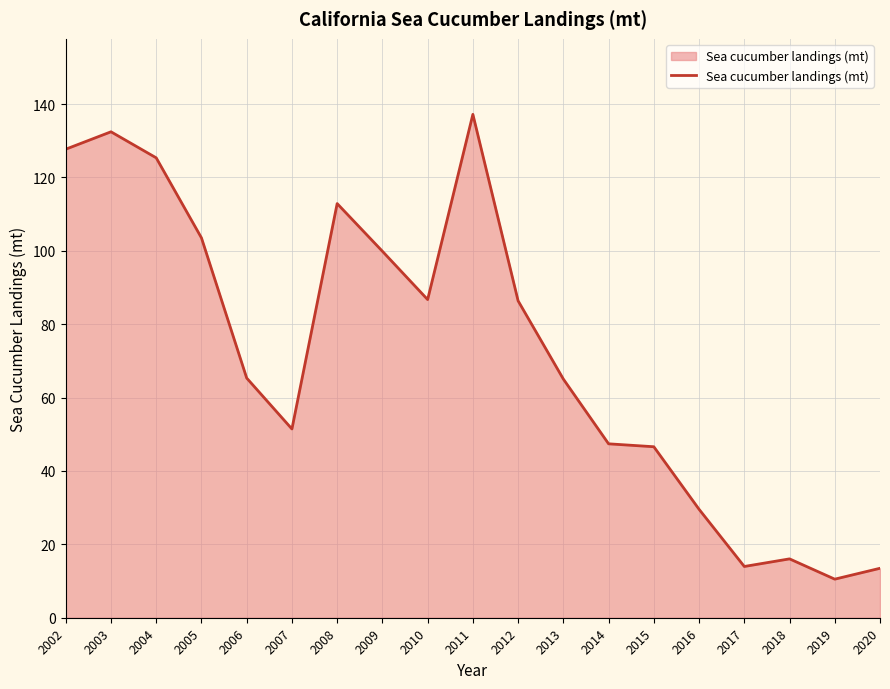

The chart shows a value of 93.0 at 2006. True or false?

False